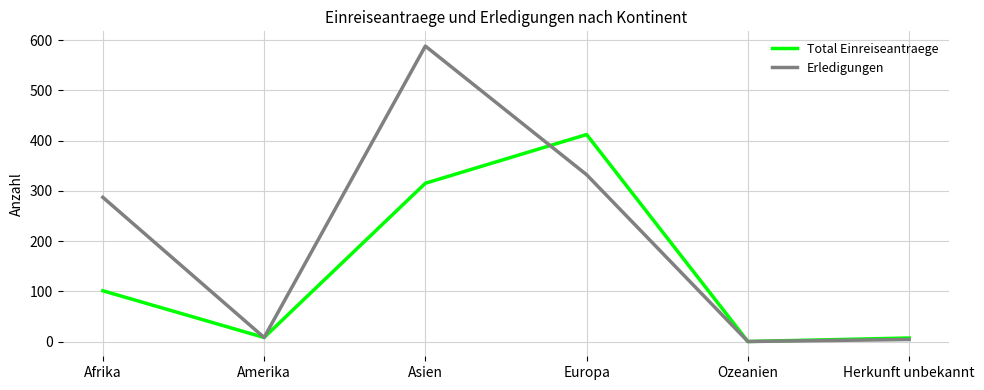

At Europa, list the series in order from largest to smallest.

Total Einreiseantraege, Erledigungen